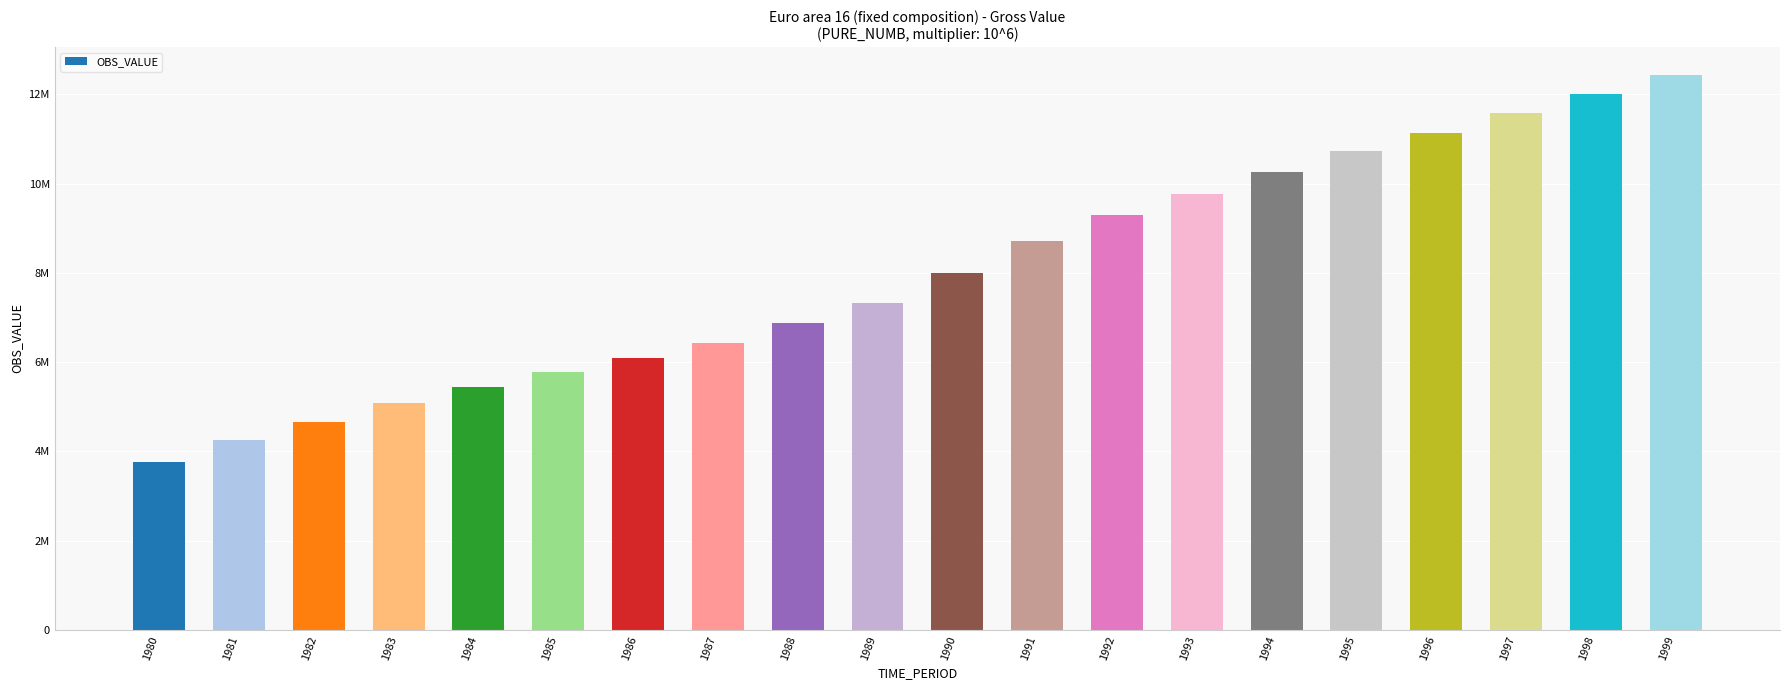

What is the difference between the second highest and second lowest values?

7740831.4